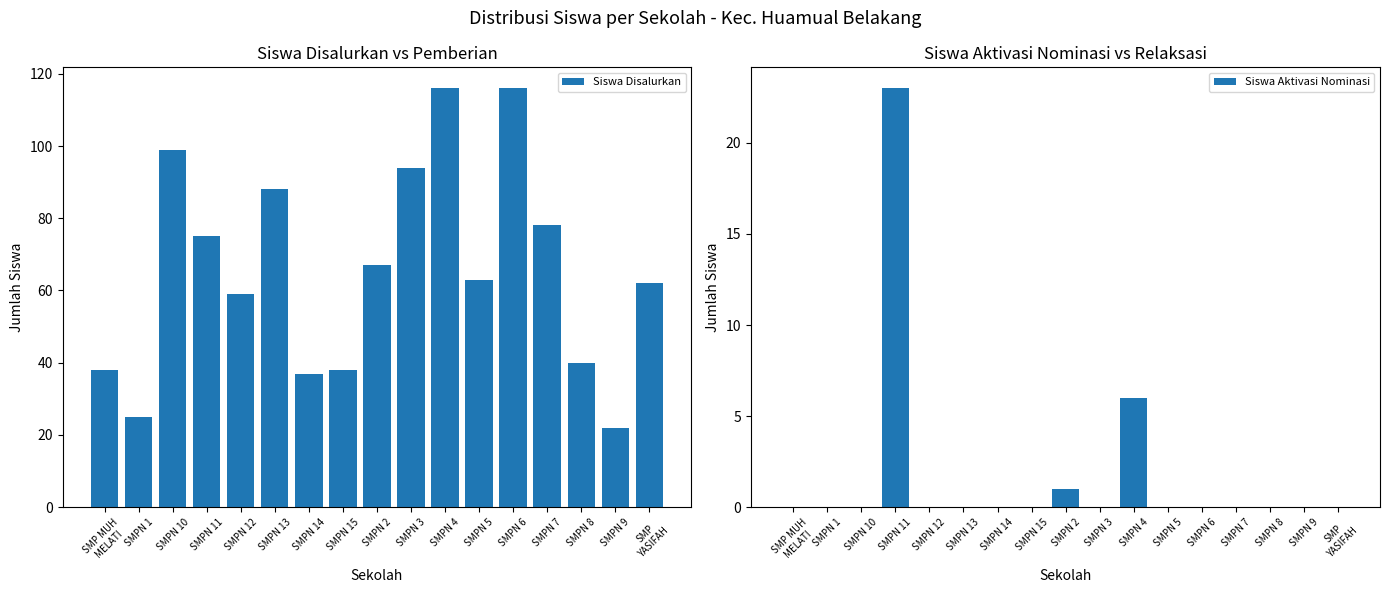

Which has a higher value, SMPN 15 or SMPN 2?

SMPN 2